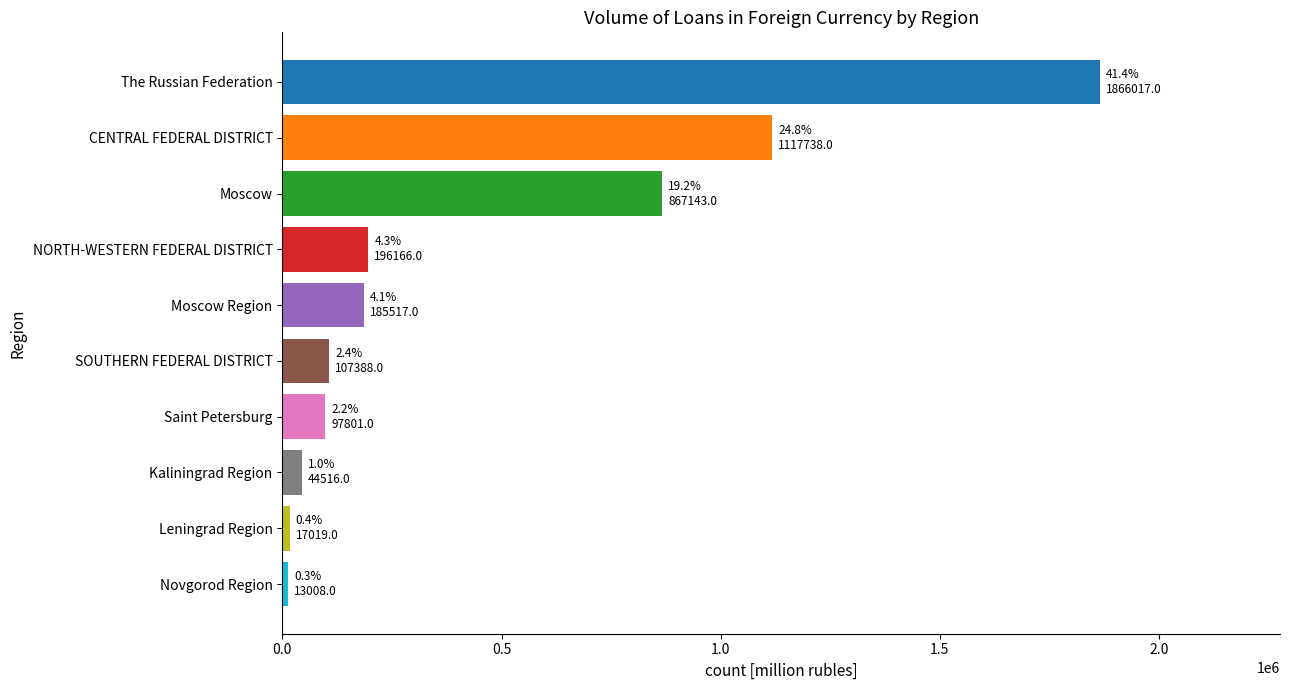

The value at NORTH-WESTERN FEDERAL DISTRICT is 196166. True or false?

True